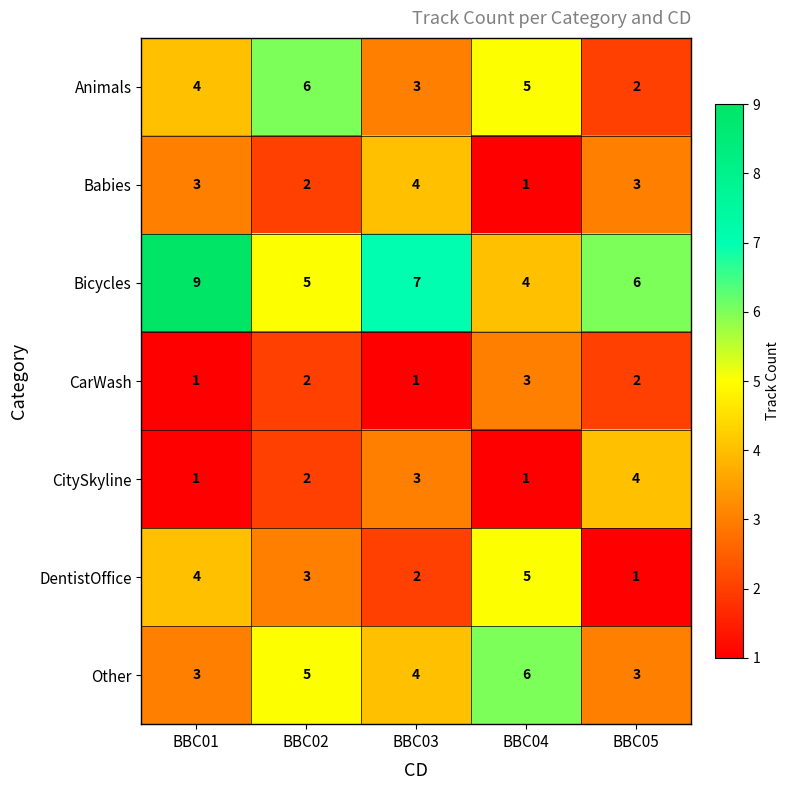

How many values in the DentistOffice series are below 3?

2